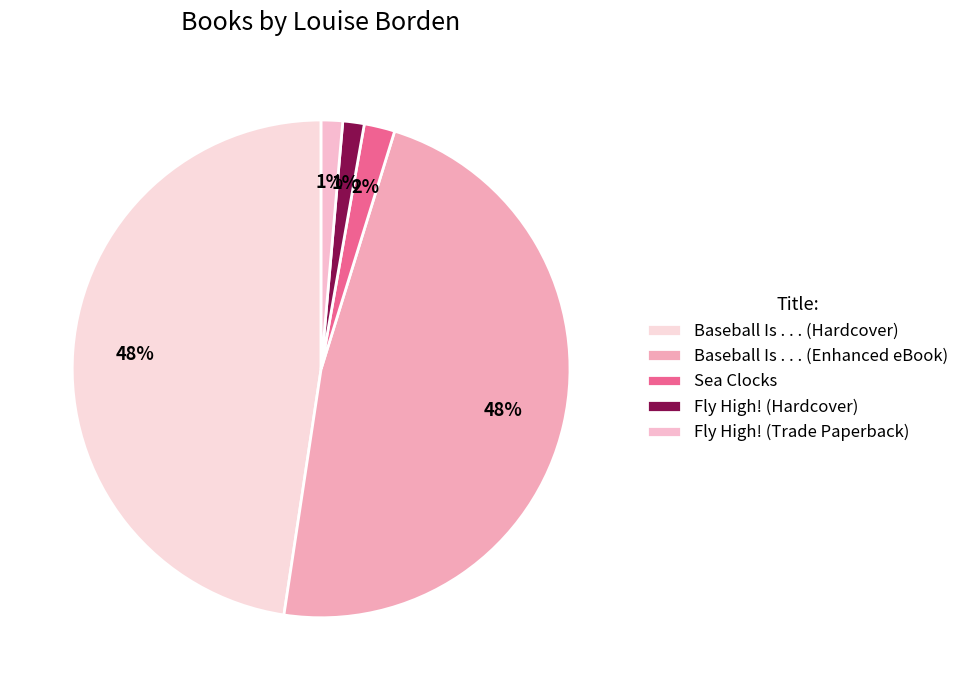

The Baseball Is . . . (Enhanced eBook) slice represents 60% of the pie. True or false?

False